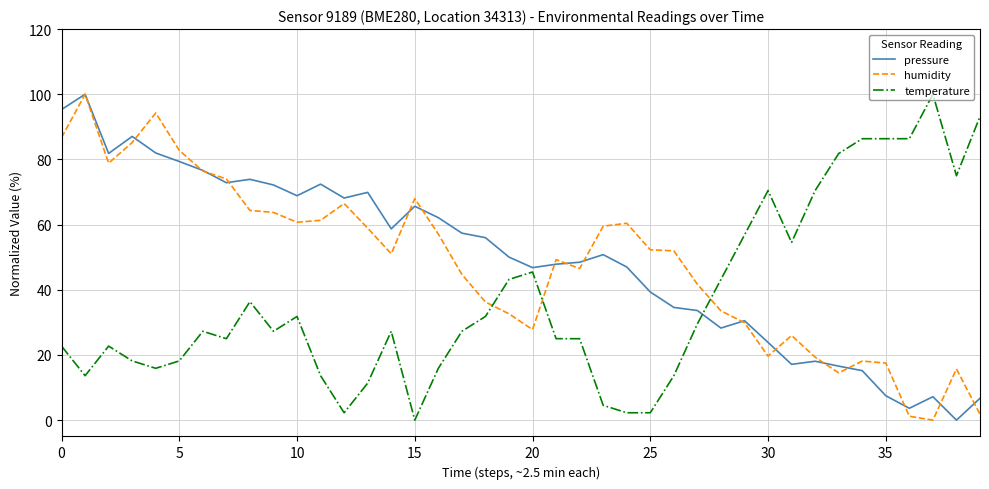

What is the greatest value displayed?

100.0